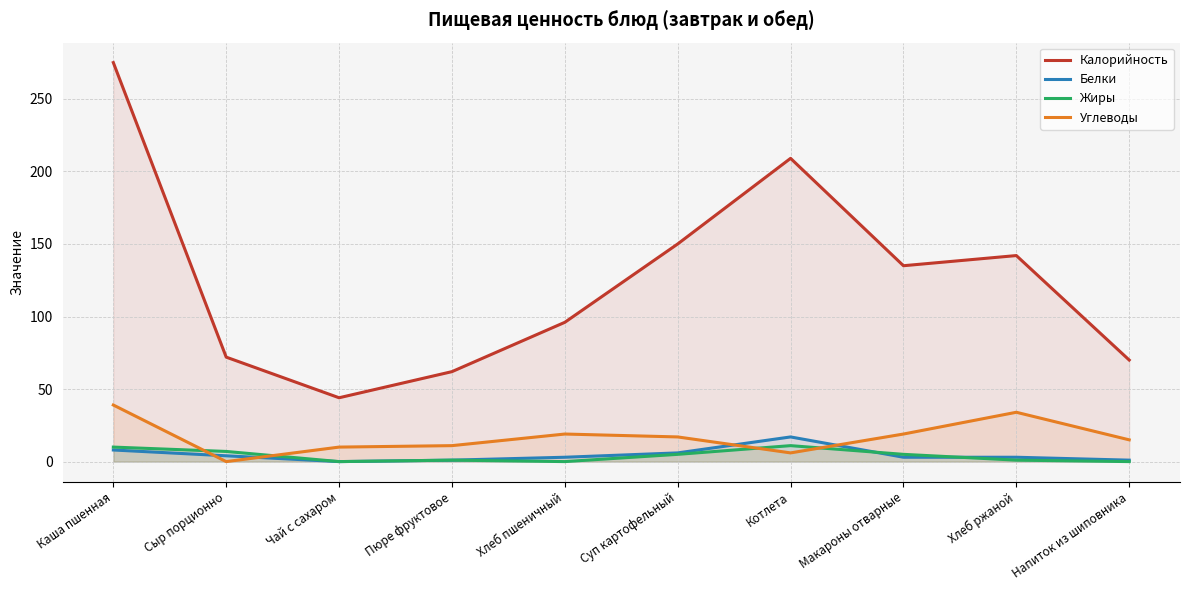

List the series in order of their peak value, highest first.

Калорийность, Углеводы, Белки, Жиры